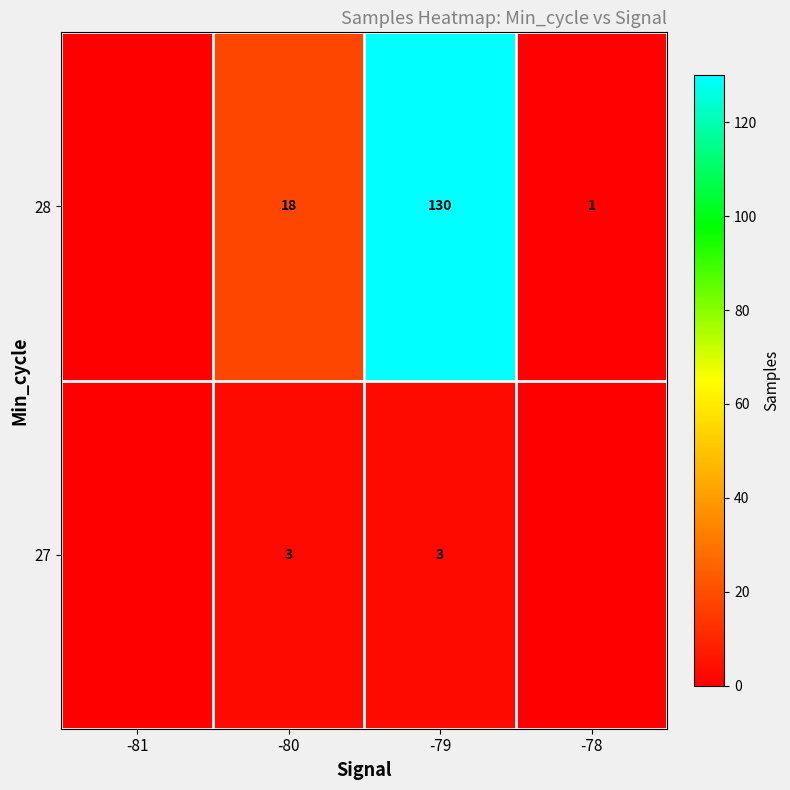

Rank the series at -79 from lowest to highest value.

27, 28